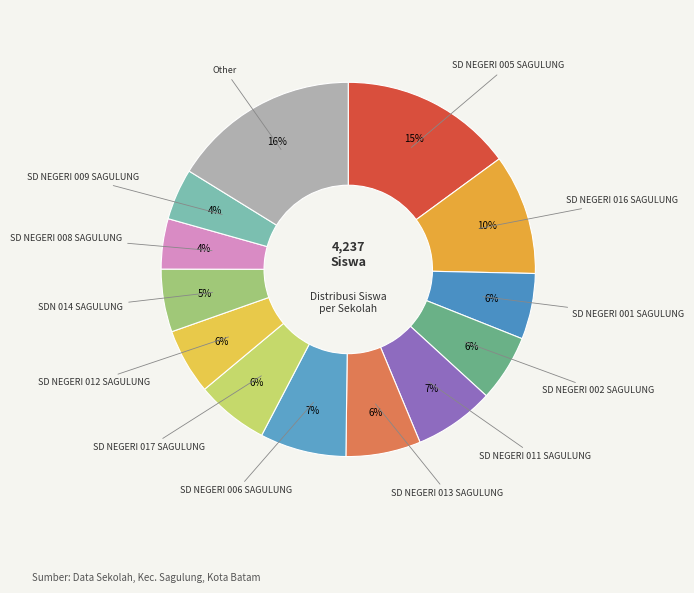

Count the number of slices in the pie.

13